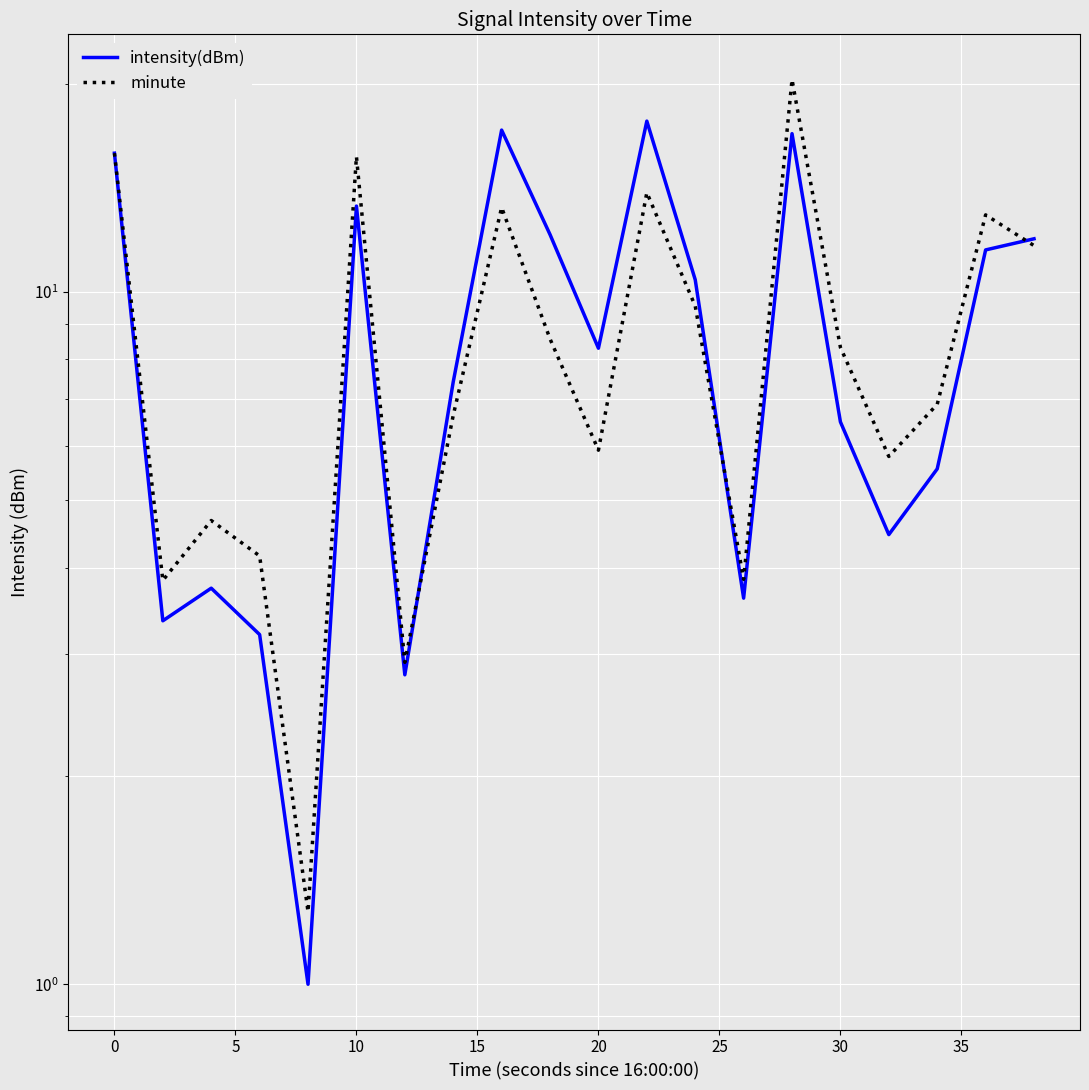

How many interior local peaks does the minute series have?

6